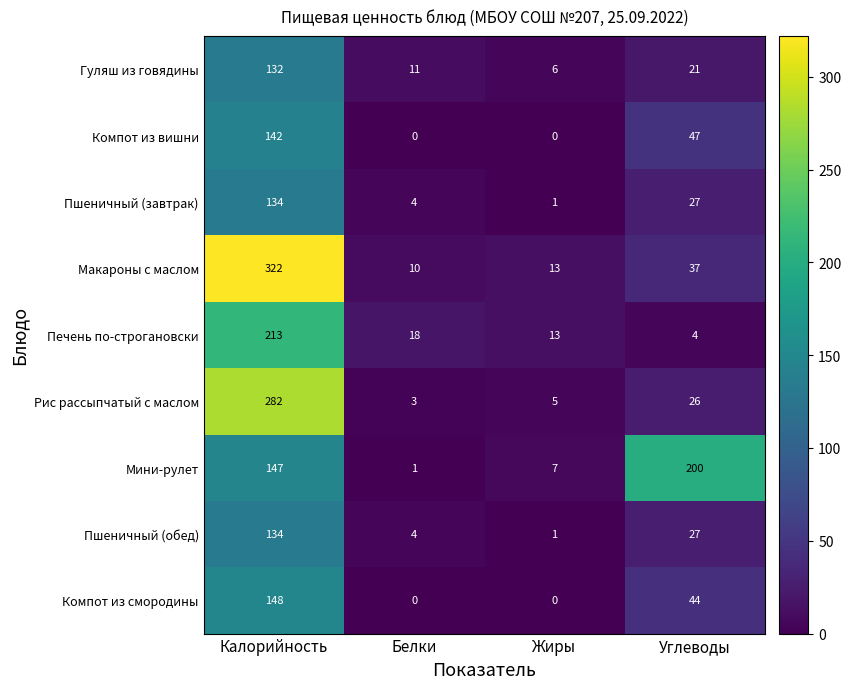

The Компот из вишни series shows 0 at Белки. True or false?

True